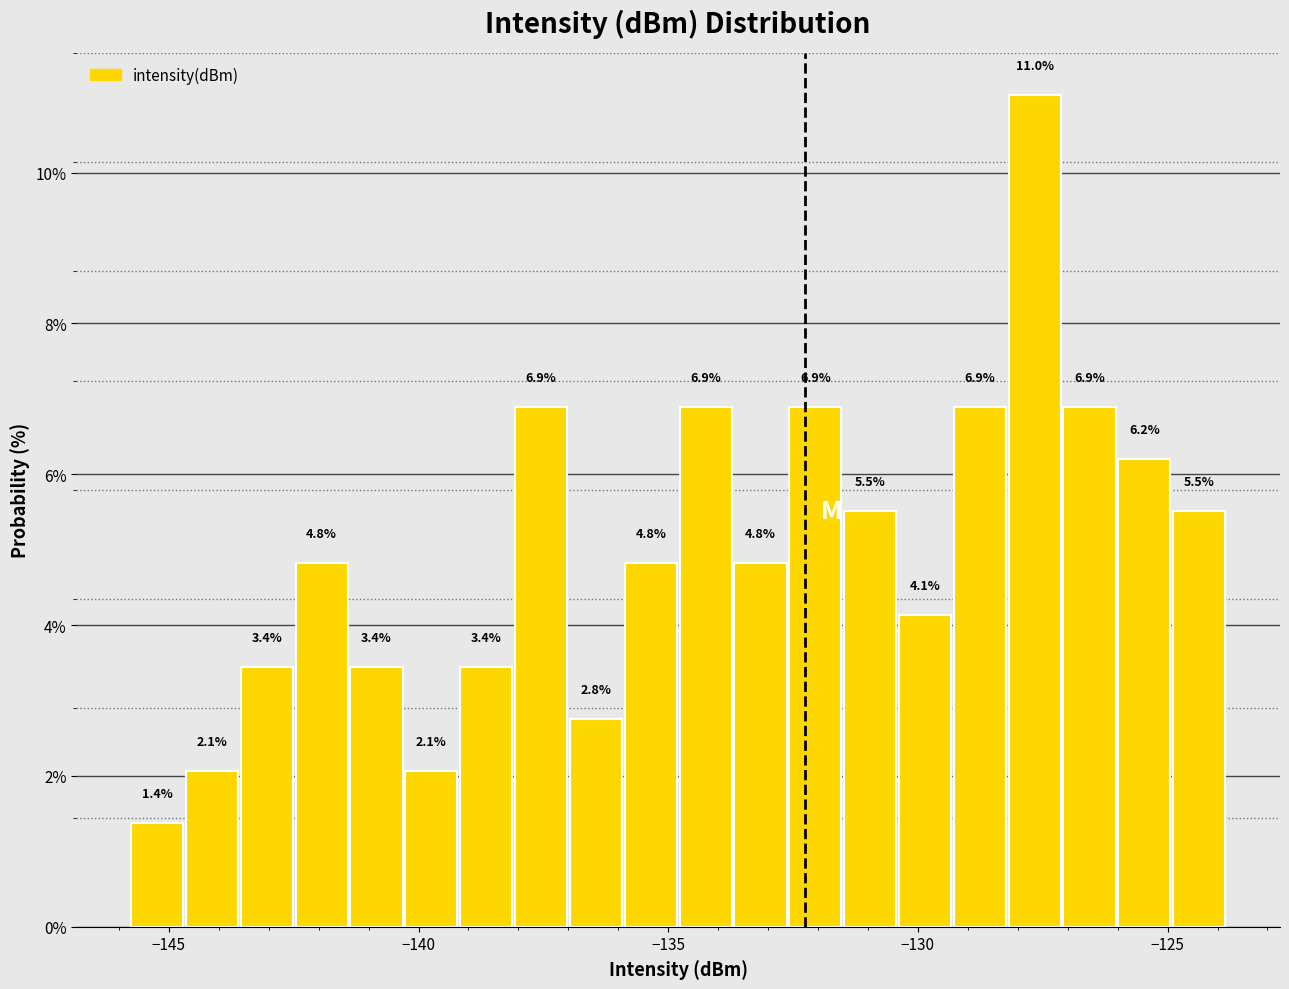

Read against the x-axis, roughly where is the centre of the tallest bar?

-127.5